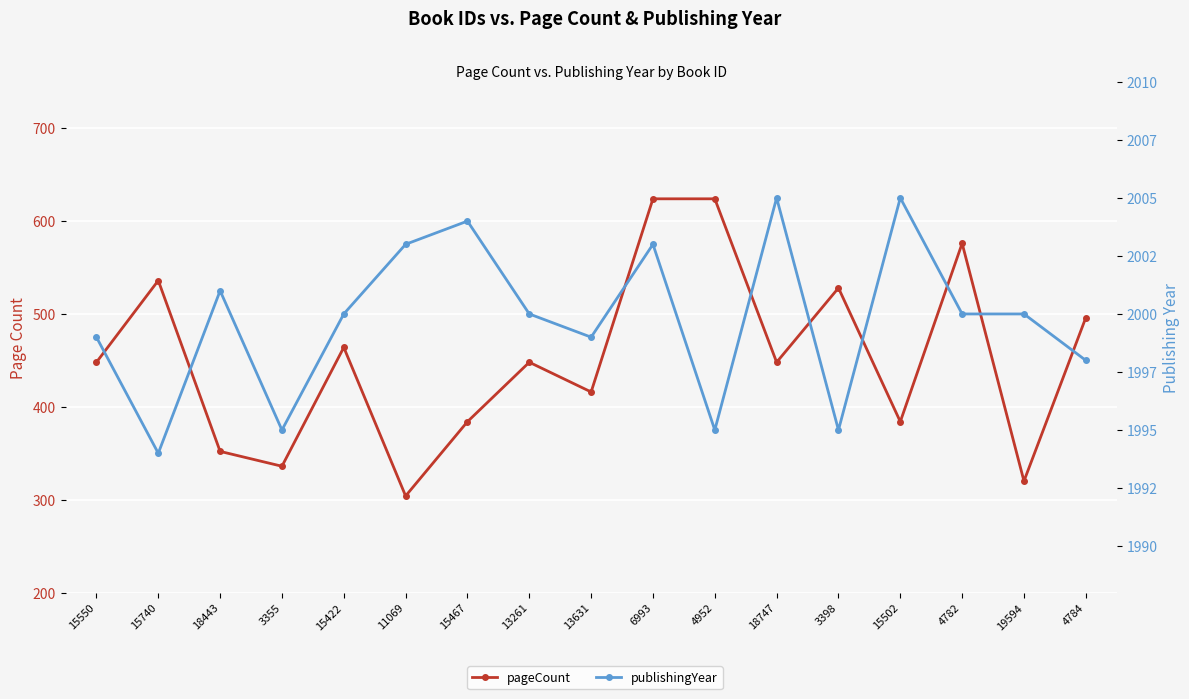

What is the difference between the pageCount values at 19594 and 15550?

128